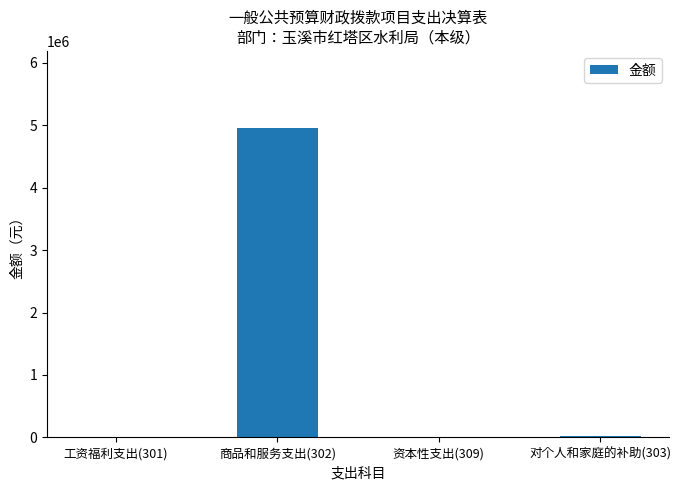

Count the number of categories in the chart.

4